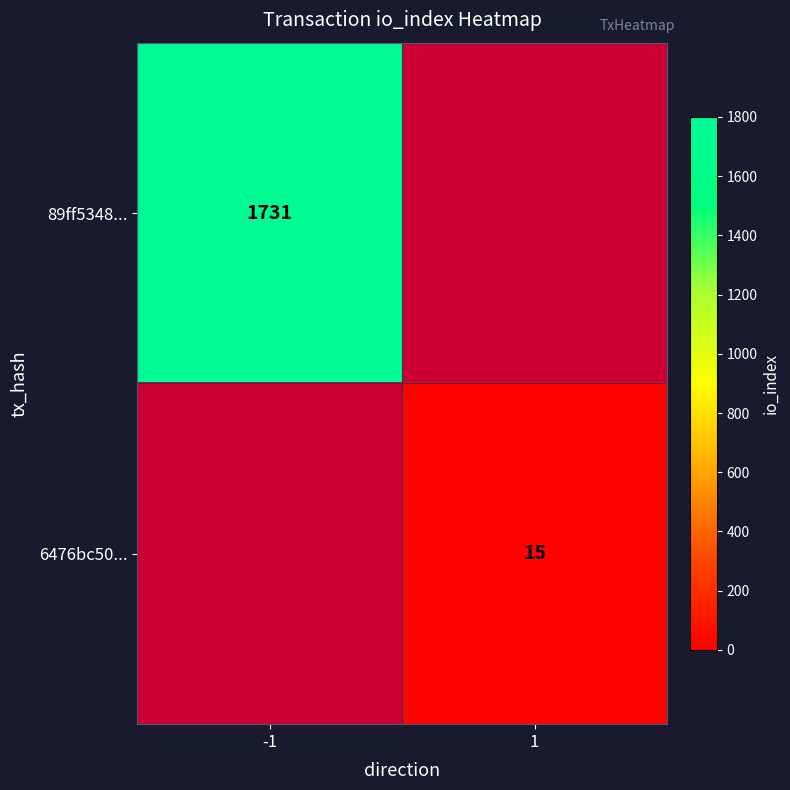

True or false: 89ff5348... has a value of 1059 at -1.

False